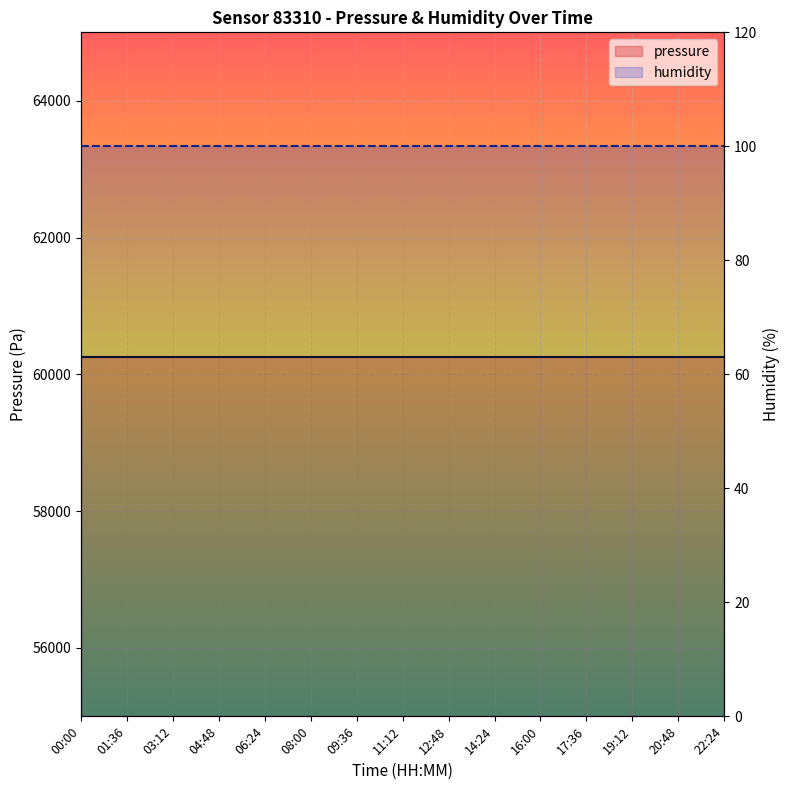

What is the maximum value for humidity?

100.0